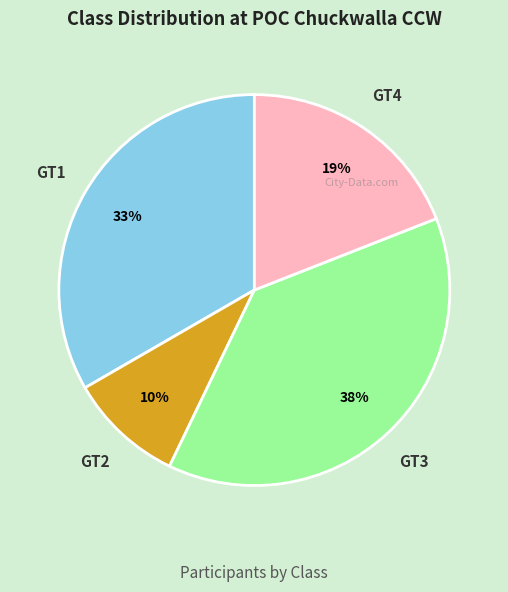

Does GT3 represent more than half of the total?

No